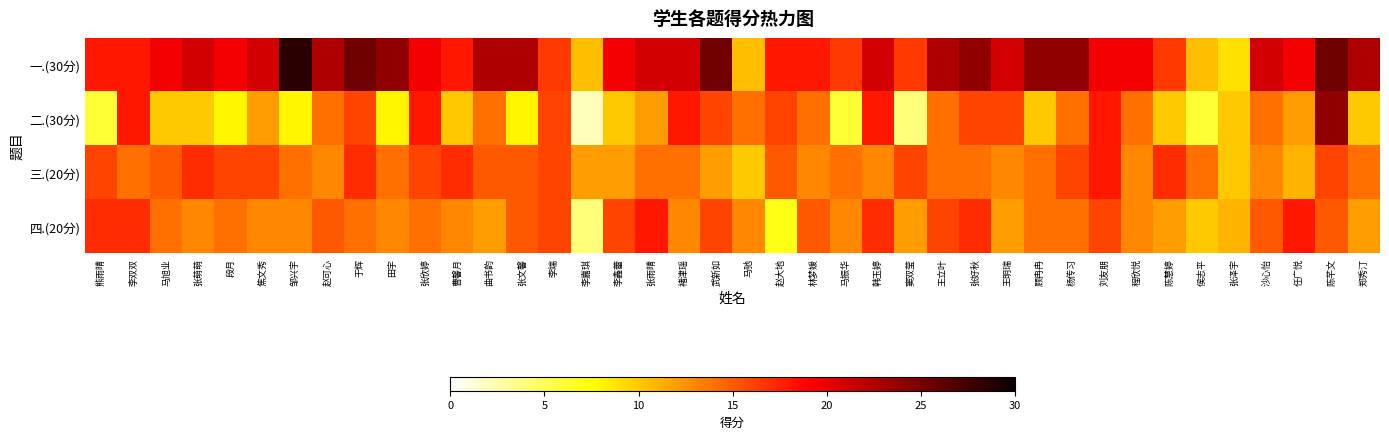

Rank the series at 杨传习 from highest to lowest value.

一.(30分), 三.(20分), 二.(30分), 四.(20分)